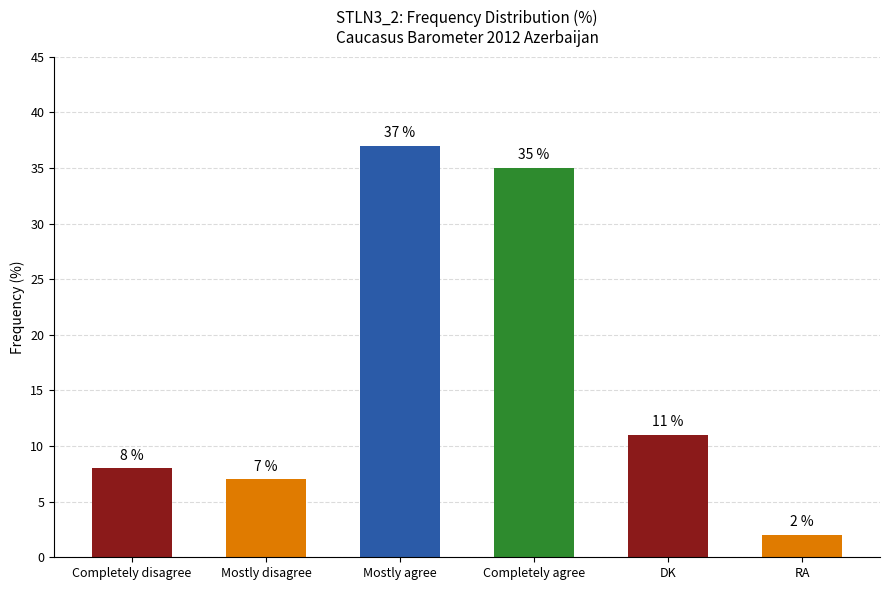

What position from the right is DK?

2